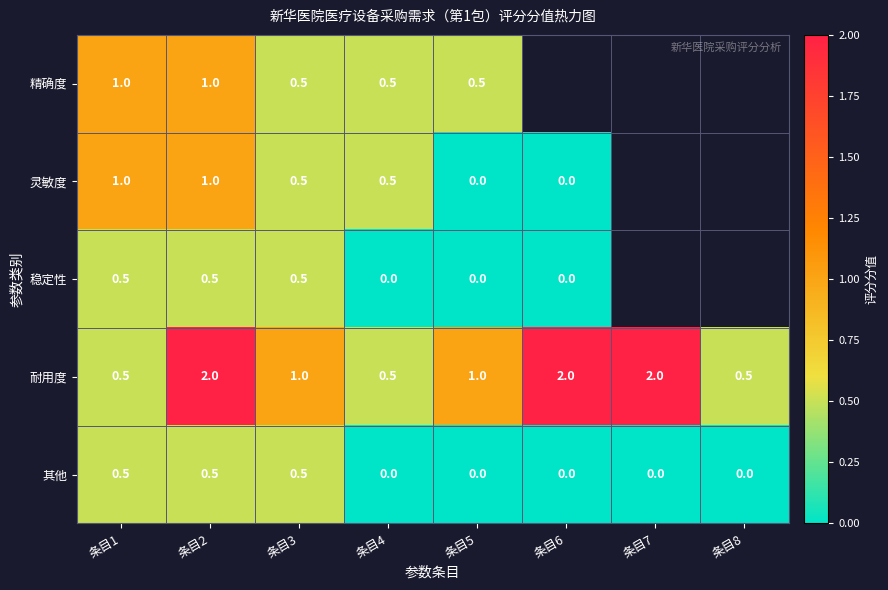

Count the 耐用度 values in the range 0 to 2.

8